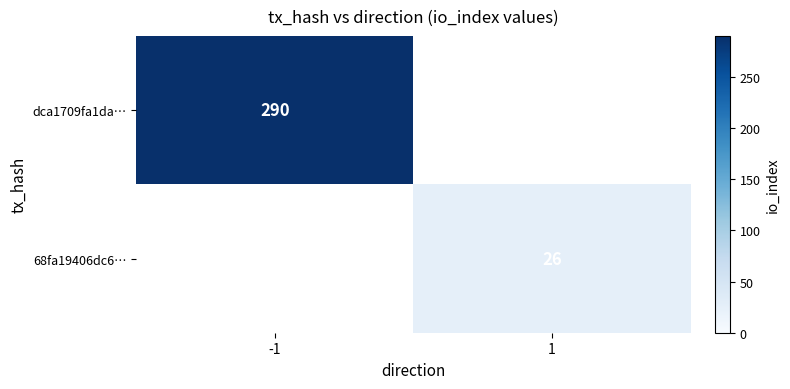

Is the value of dca1709fa1da… at -1 greater than the value of 68fa19406dc6… at 1?

Yes